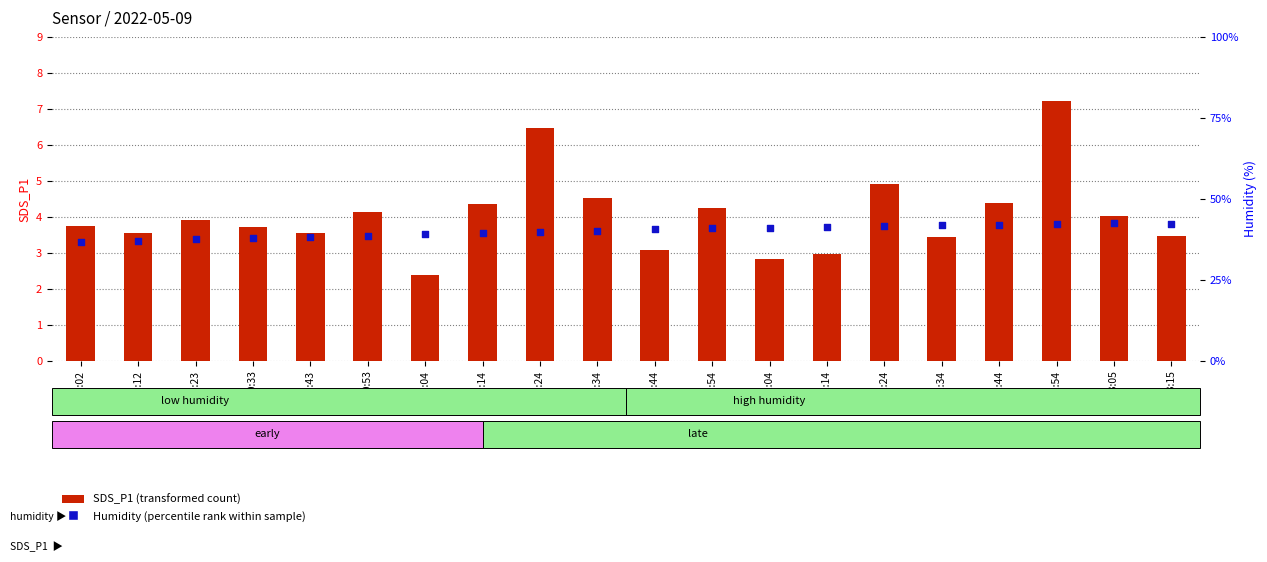

Which series reaches the maximum Y coordinate?

Humidity (percentile rank)